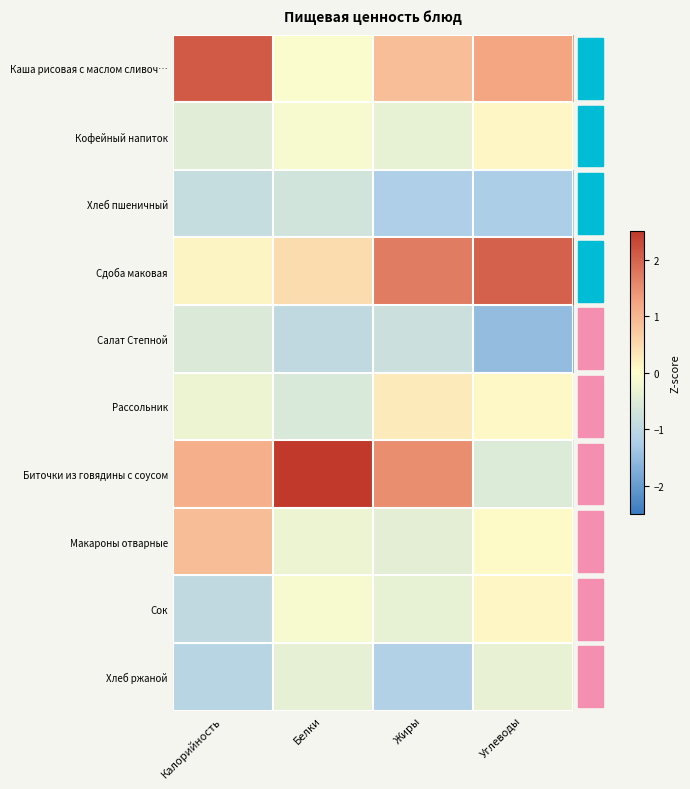

Reading left to right, list all the values displayed in this chart.

Каша рисовая с маслом сливоч…: Калорийность=2.1	Белки=-0.1	Жиры=0.9	Углеводы=1.2
Кофейный напиток: Калорийность=-0.5	Белки=-0.1	Жиры=-0.4	Углеводы=0.1
Хлеб пшеничный: Калорийность=-0.9	Белки=-0.7	Жиры=-1.2	Углеводы=-1.3
Сдоба маковая: Калорийность=0.1	Белки=0.5	Жиры=1.7	Углеводы=2.0
Салат Степной: Калорийность=-0.6	Белки=-1.0	Жиры=-0.8	Углеводы=-1.5
Рассольник: Калорийность=-0.3	Белки=-0.6	Жиры=0.3	Углеводы=0.1
Биточки из говядины с соусом: Калорийность=1.1	Белки=2.8	Жиры=1.5	Углеводы=-0.5
Макароны отварные: Калорийность=0.9	Белки=-0.3	Жиры=-0.4	Углеводы=0.1
Сок: Калорийность=-1.0	Белки=-0.1	Жиры=-0.4	Углеводы=0.1
Хлеб ржаной: Калорийность=-1.1	Белки=-0.4	Жиры=-1.2	Углеводы=-0.3